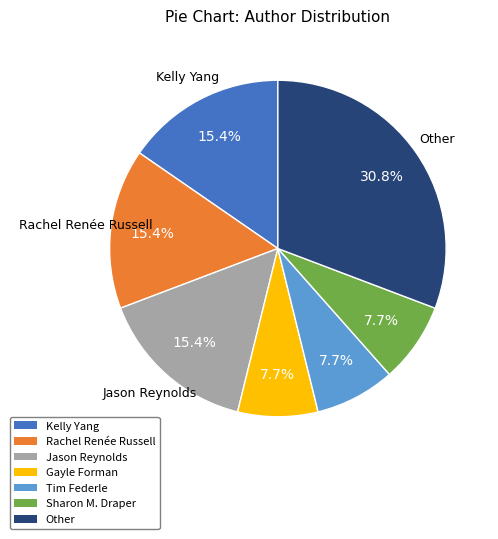

Is there a majority slice in this chart?

No